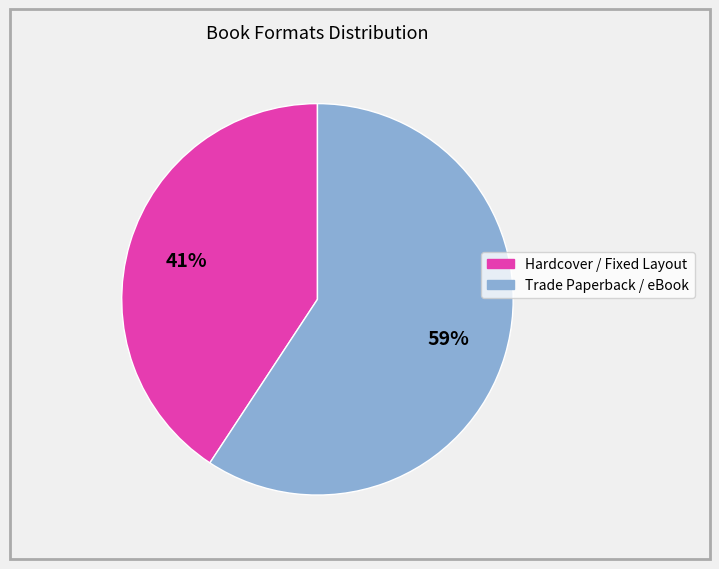

Do Trade Paperback / eBook and Hardcover / Fixed Layout together represent more than half of the pie?

Yes